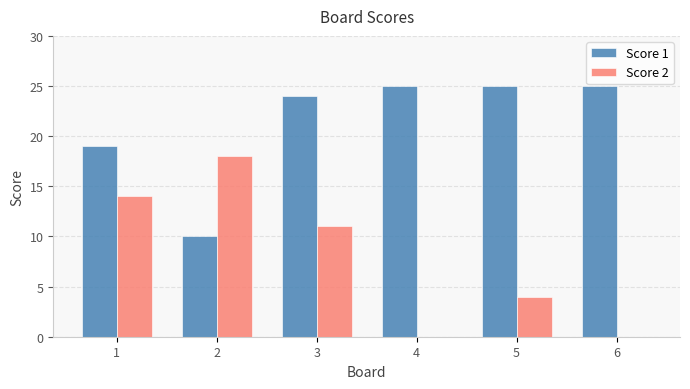

How many categories are shown in the chart?

6